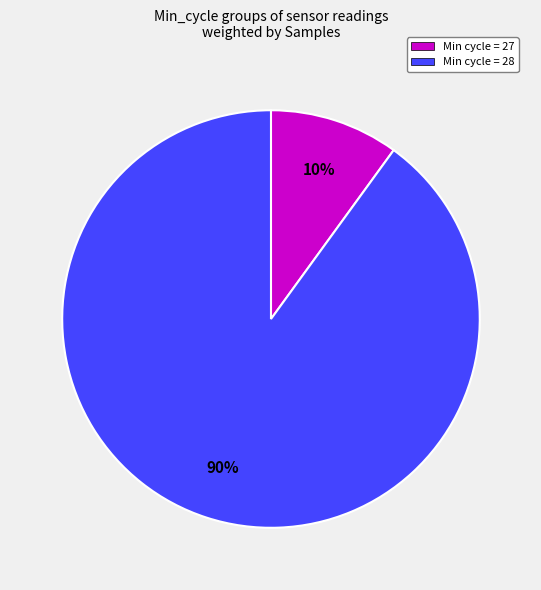

Between Min cycle = 28 and Min cycle = 27, which is larger?

Min cycle = 28